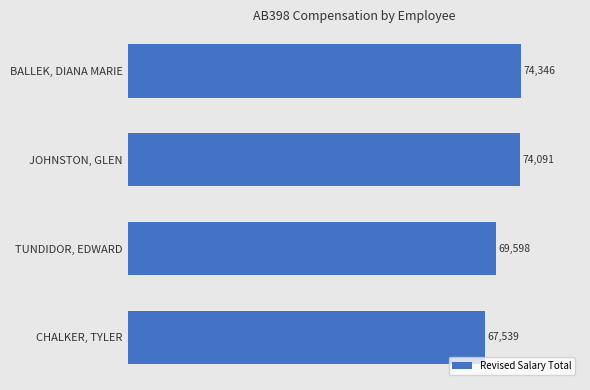

What is the minimum value shown in the chart?

67539.1